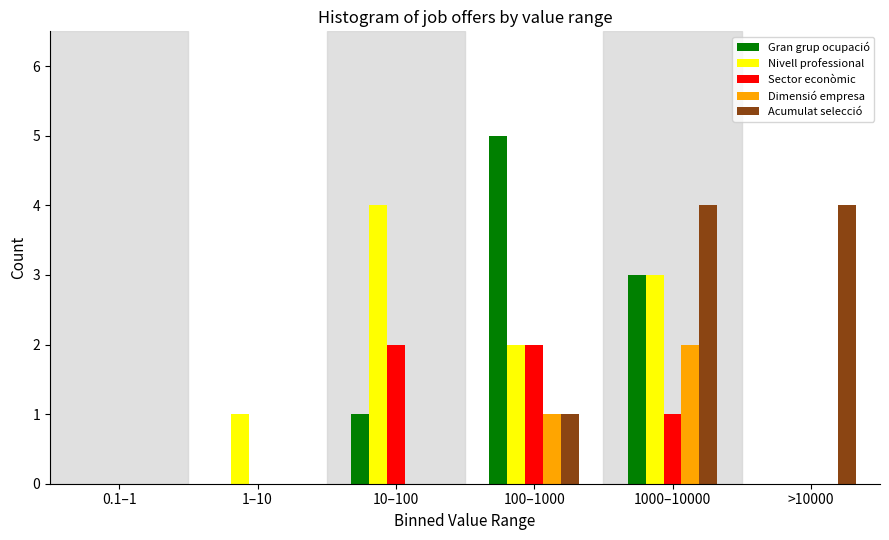

Reading left to right, list all the values displayed in this chart.

Gran grup ocupació: 0.1–1=0	1–10=0	10–100=1	100–1000=5	1000–10000=3	>10000=0
Nivell professional: 0.1–1=0	1–10=1	10–100=4	100–1000=2	1000–10000=3	>10000=0
Sector econòmic: 0.1–1=0	1–10=0	10–100=2	100–1000=2	1000–10000=1	>10000=0
Dimensió empresa: 0.1–1=0	1–10=0	10–100=0	100–1000=1	1000–10000=2	>10000=0
Acumulat selecció: 0.1–1=0	1–10=0	10–100=0	100–1000=1	1000–10000=4	>10000=4